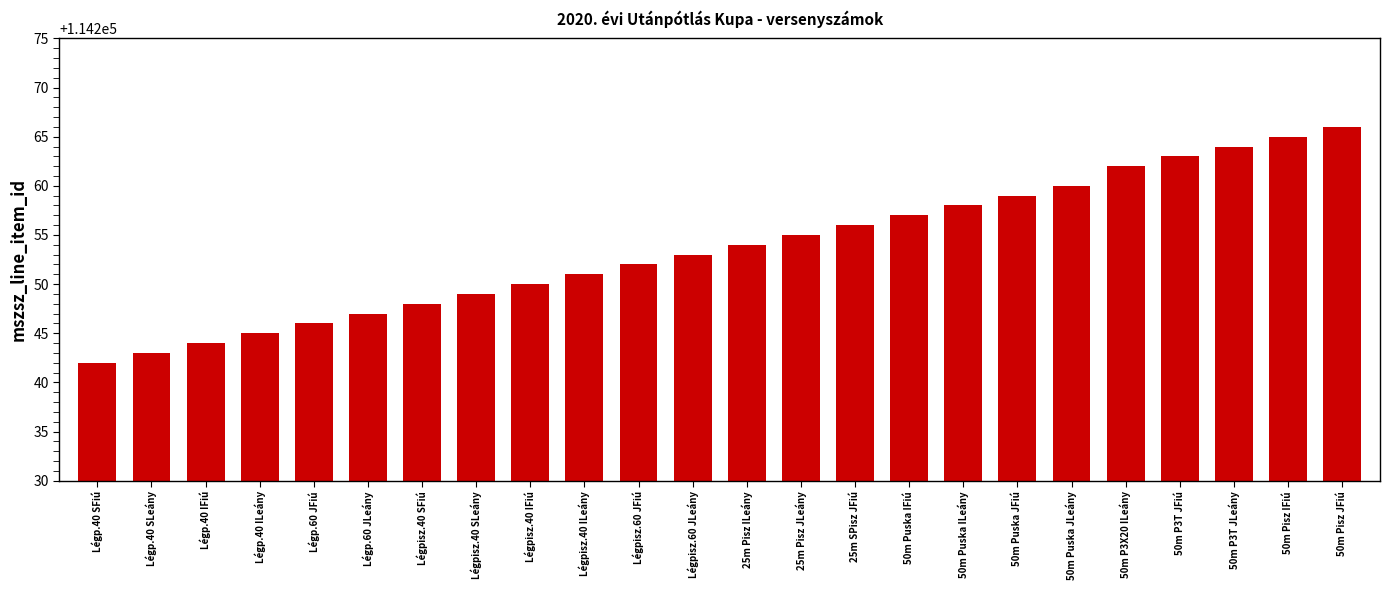

What is the maximum value shown in the chart?

114266